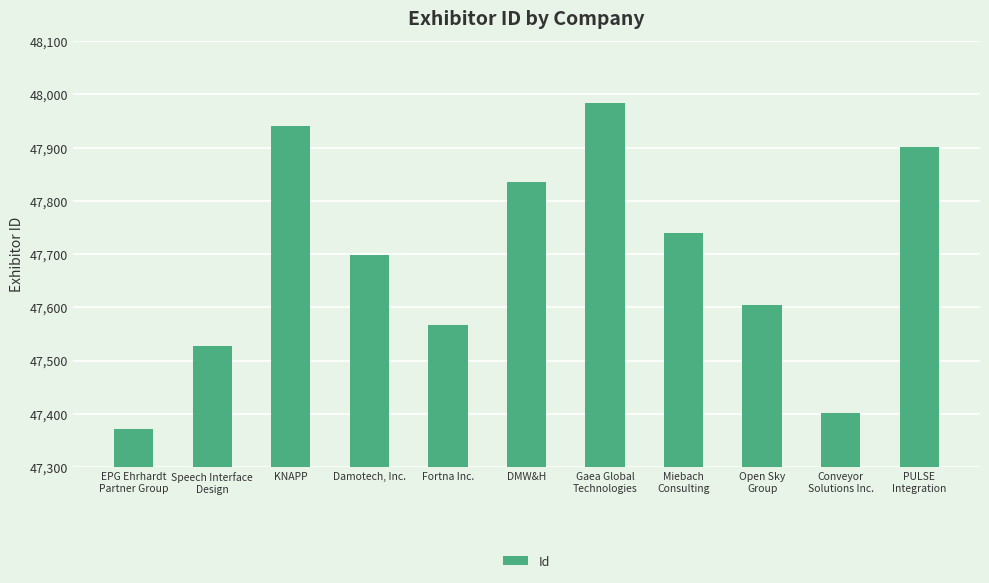

The chart shows a value of 47984 at Gaea Global
Technologies. True or false?

True